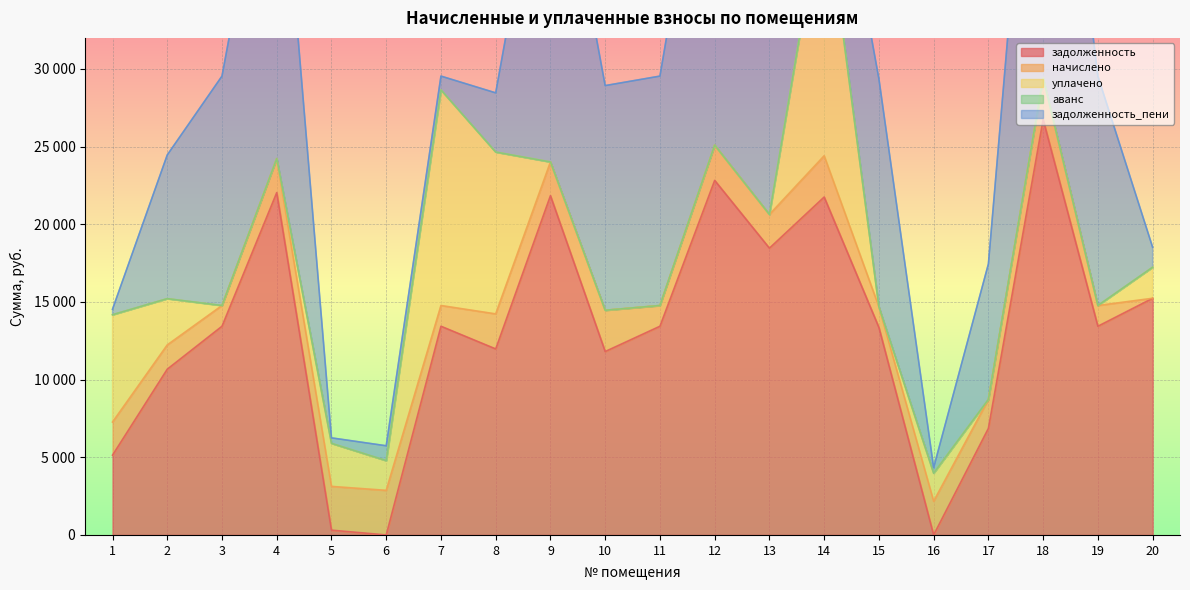

In задолженность_пени, how many points are higher than both neighbors (excluding endpoints)?

6